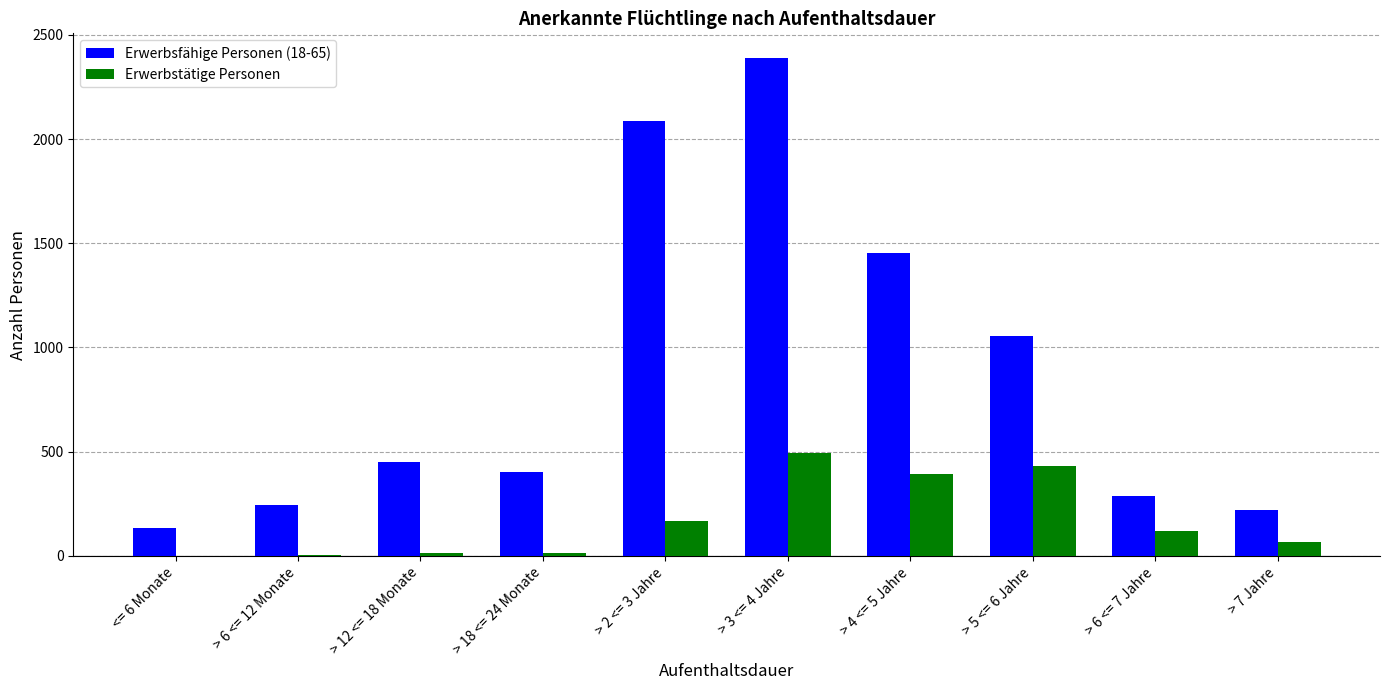

Is the value of Erwerbsfähige Personen (18-65) at > 6 <= 12 Monate greater than the value of Erwerbstätige Personen at <= 6 Monate?

Yes